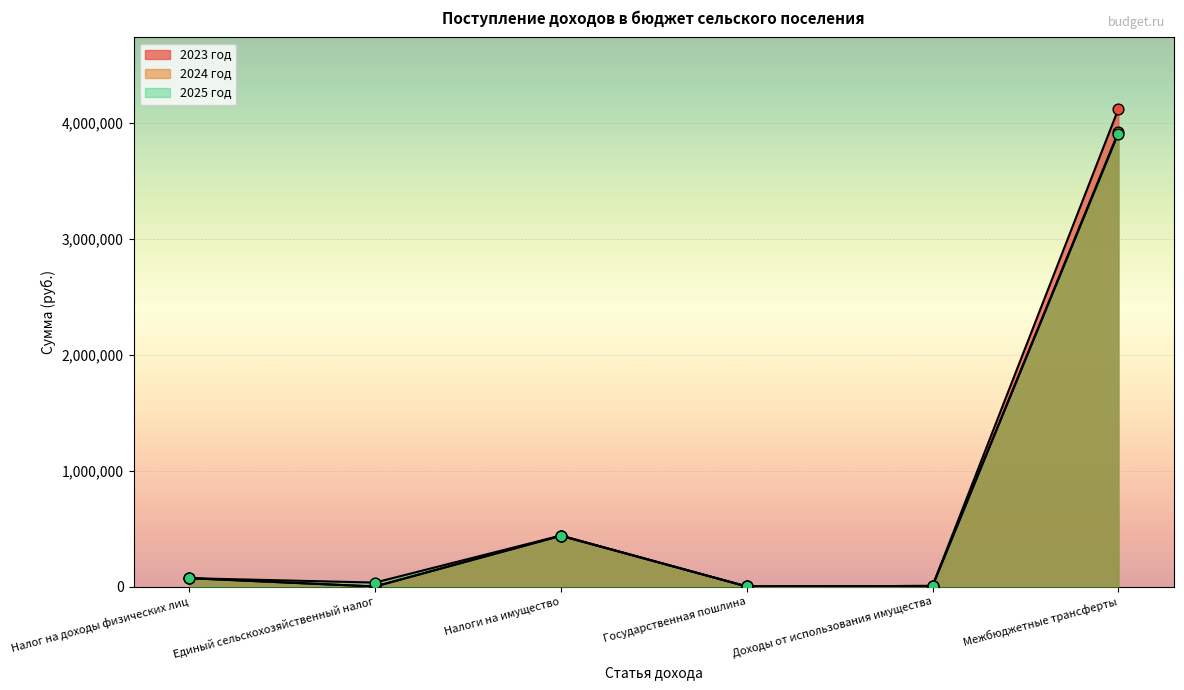

Which series has the largest total across all categories?

2023 год